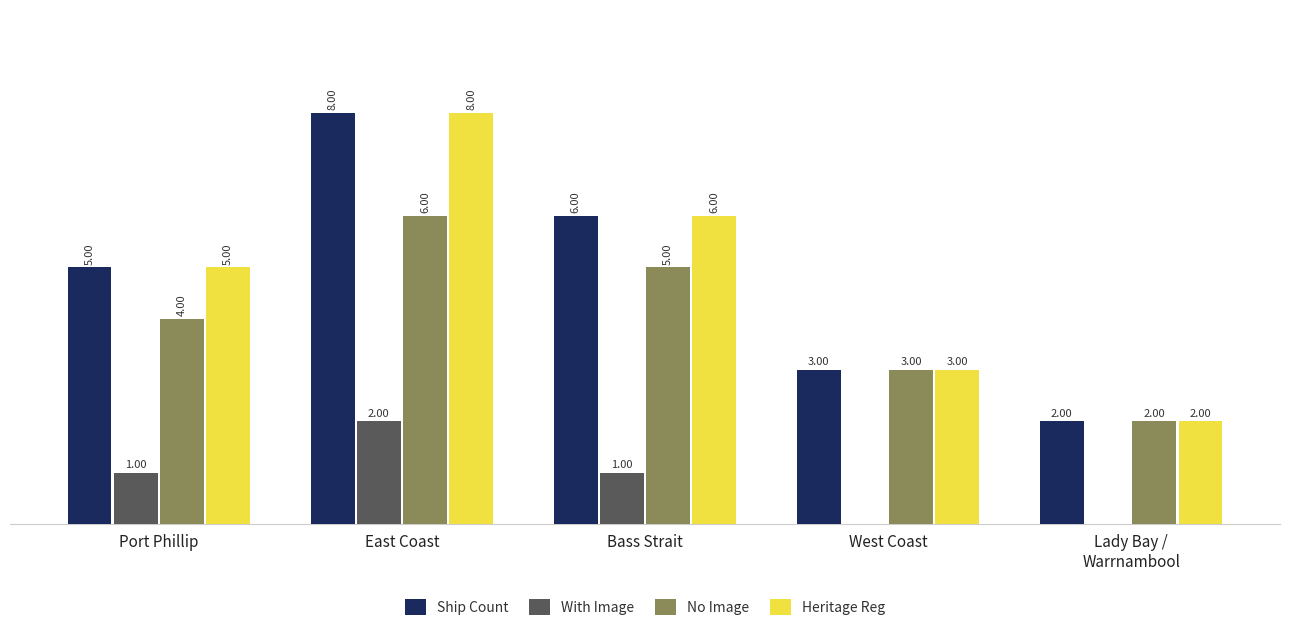

At which label is No Image closest to 4?

Port Phillip